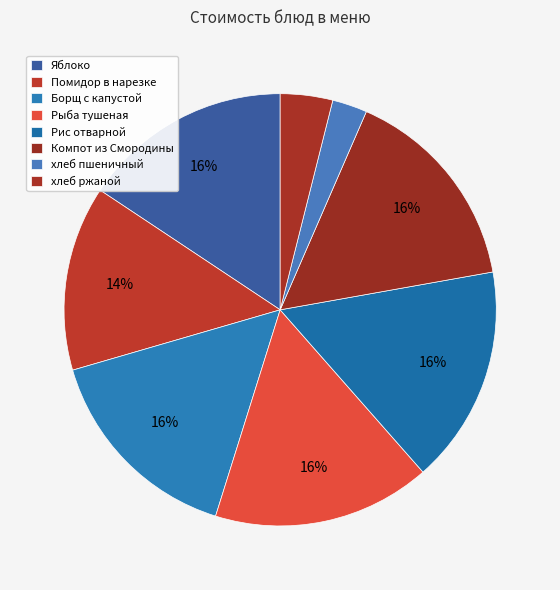

To the nearest percent, what is the difference between the Рыба тушеная and хлеб пшеничный slice percentages?

14%